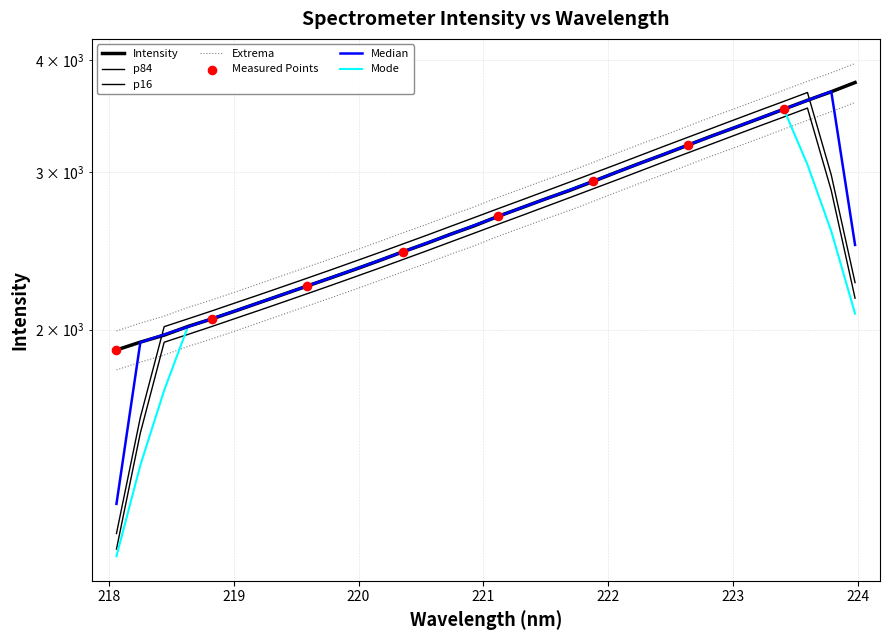

Approximately how many times larger is the value at 223.2172 compared to 218.442?

1.7